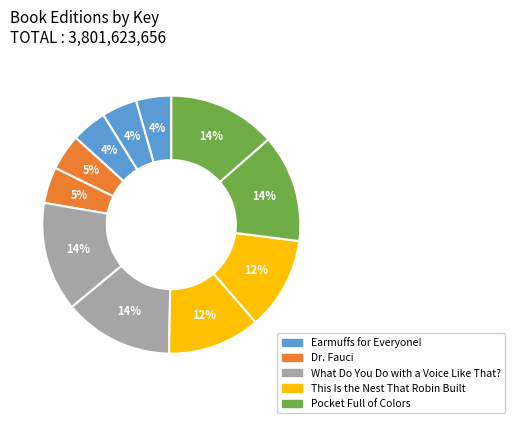

Rank the categories by value from highest to lowest.

What Do You Do with a Voice Like That? (Hardcover), What Do You Do with a Voice Like That? (Fixed Layout eBook), Pocket Full of Colors (Hardcover), Pocket Full of Colors (Fixed Layout eBook), This Is the Nest That Robin Built (Hardcover), This Is the Nest That Robin Built (Fixed Layout eBook), Dr. Fauci (Hardcover), Dr. Fauci (Fixed Layout eBook), Earmuffs for Everyone! (Hardcover), Earmuffs for Everyone! (Enhanced eBook), Earmuffs for Everyone! (Trade Paperback)